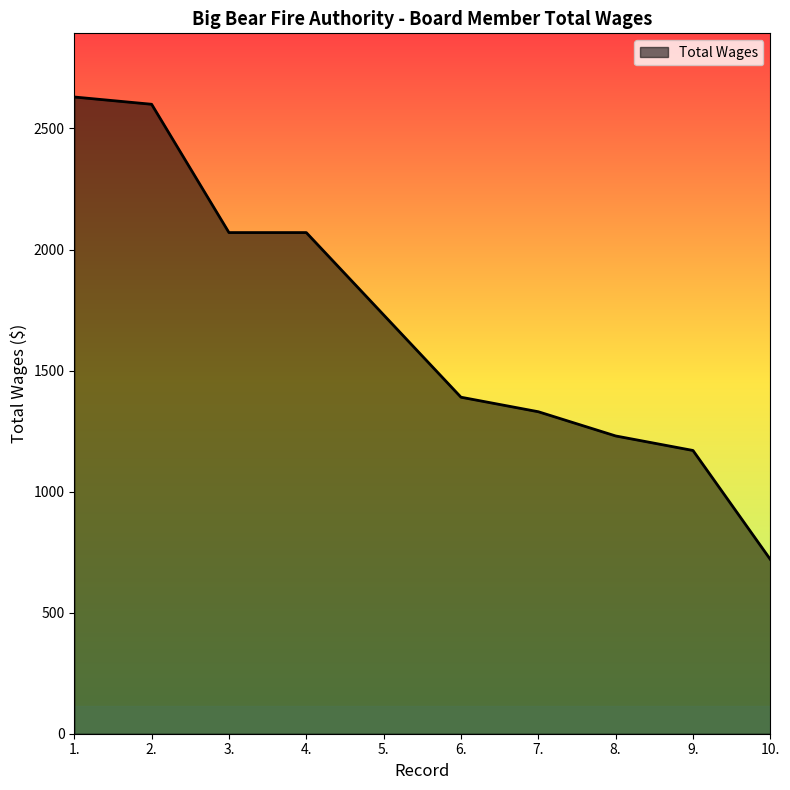

What is the change in value from 5. to 6.?

-340